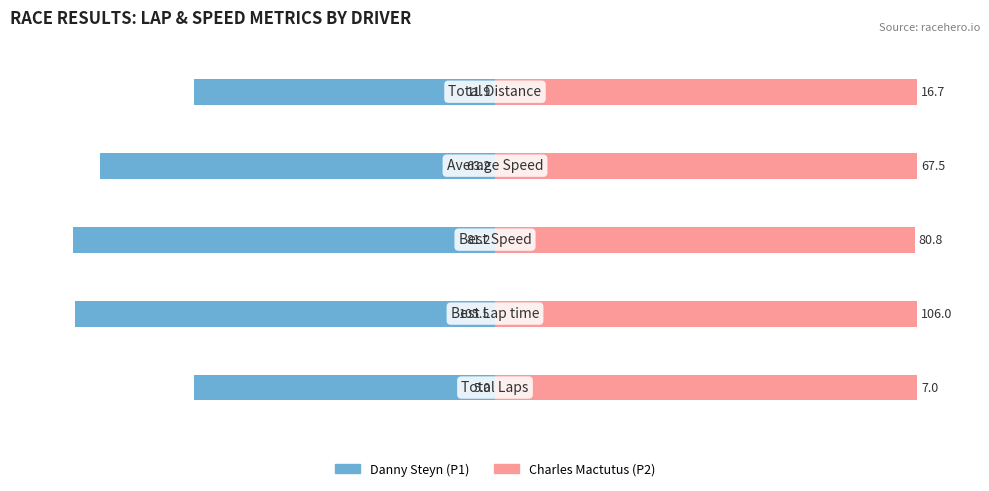

Reading left to right, what are all the values shown in this chart?

Danny Steyn (P1): 0=-71.4	1=-99.5	2=-100.0	3=-93.6	4=-71.4
Charles Mactutus (P2): 0=100.0	1=100.0	2=99.5	3=100.0	4=100.0